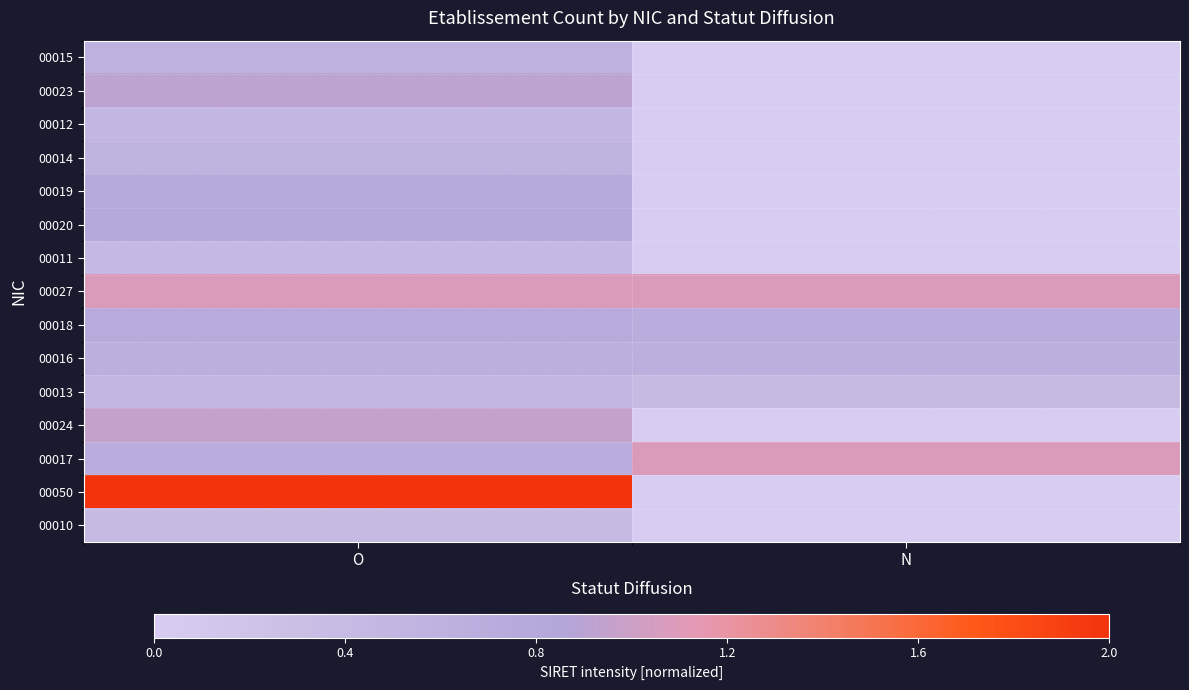

Rank the series by their maximum value, from lowest to highest.

00010, 00011, 00012, 00013, 00014, 00015, 00016, 00018, 00019, 00020, 00023, 00024, 00027, 00017, 00050